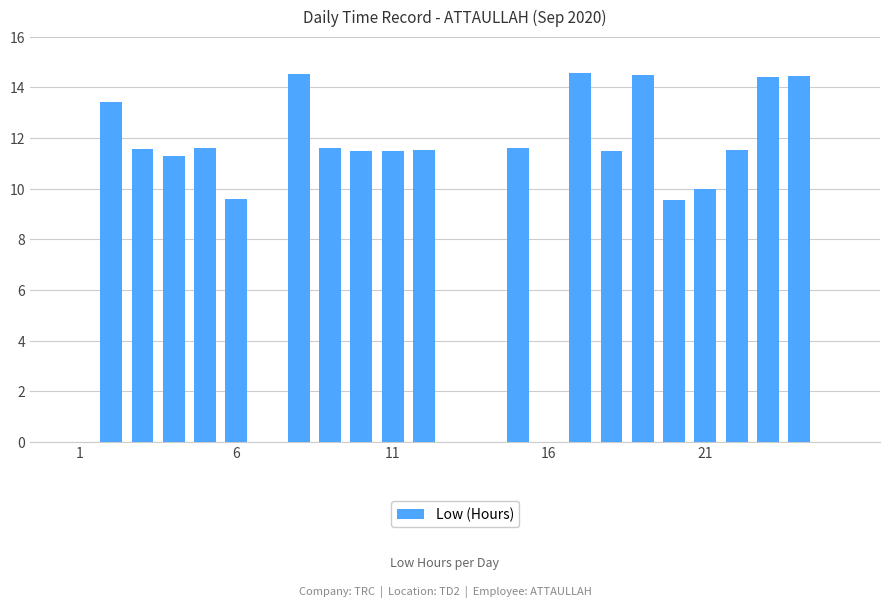

What is the sum of all values?

230.2